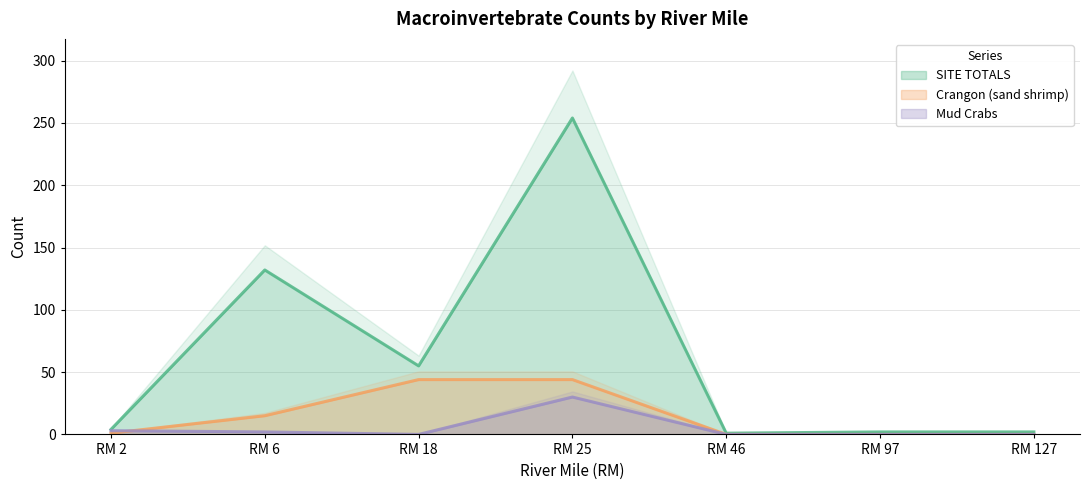

Between RM 46 and RM 97, which series saw the biggest shift?

SITE TOTALS